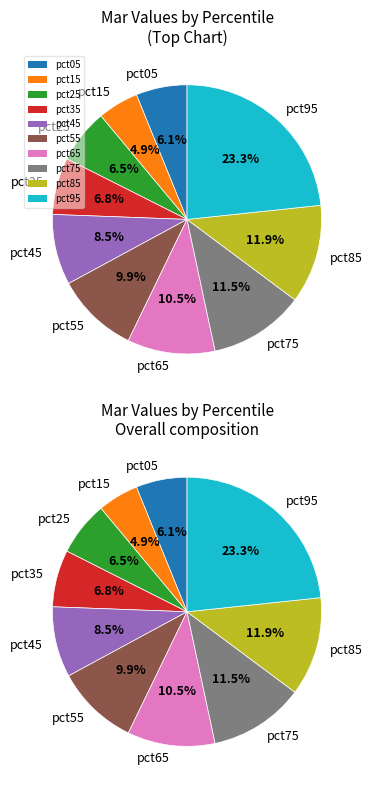

Is it true that pct25 is 7% of the pie?

True